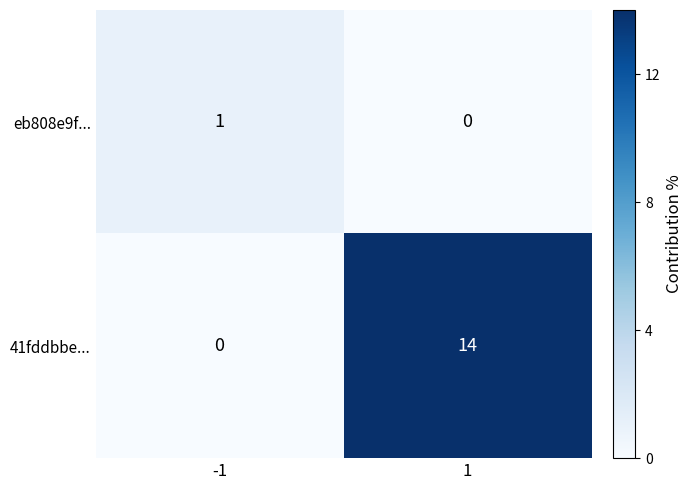

What is the greatest value displayed?

14